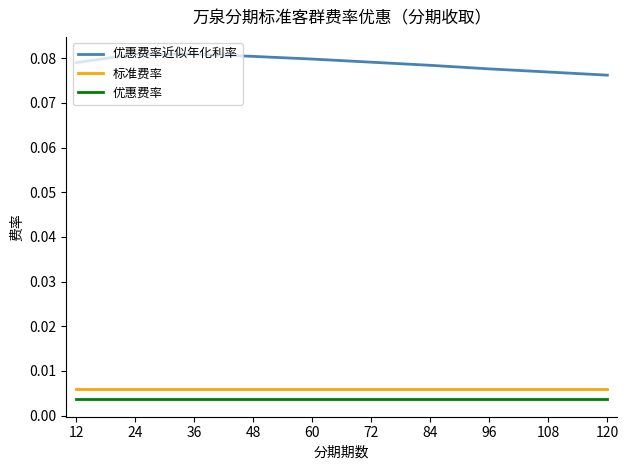

Which series has the largest range (max minus min)?

优惠费率近似年化利率